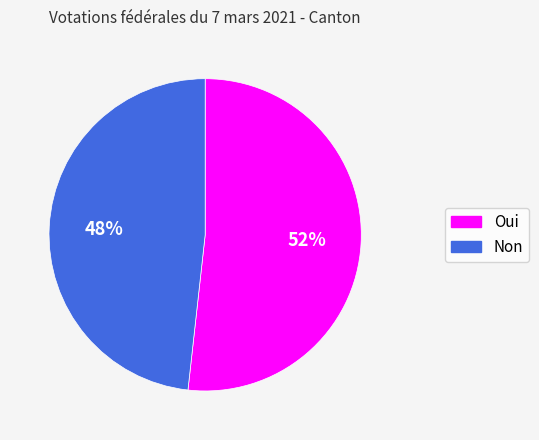

What percentage is the Oui slice, to the nearest percent?

52%